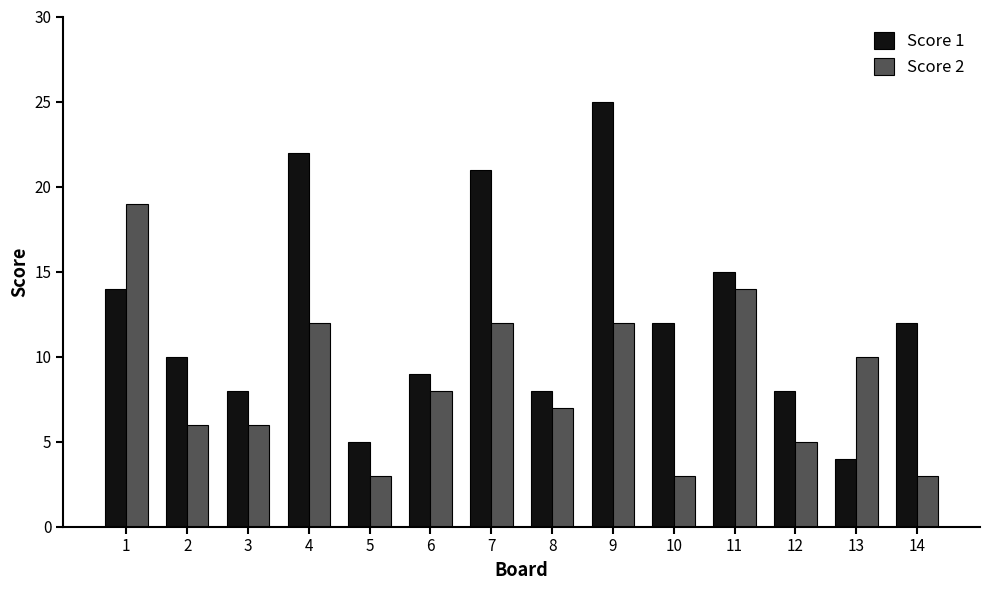

The value of Score 1 at 2 is 10. True or false?

True